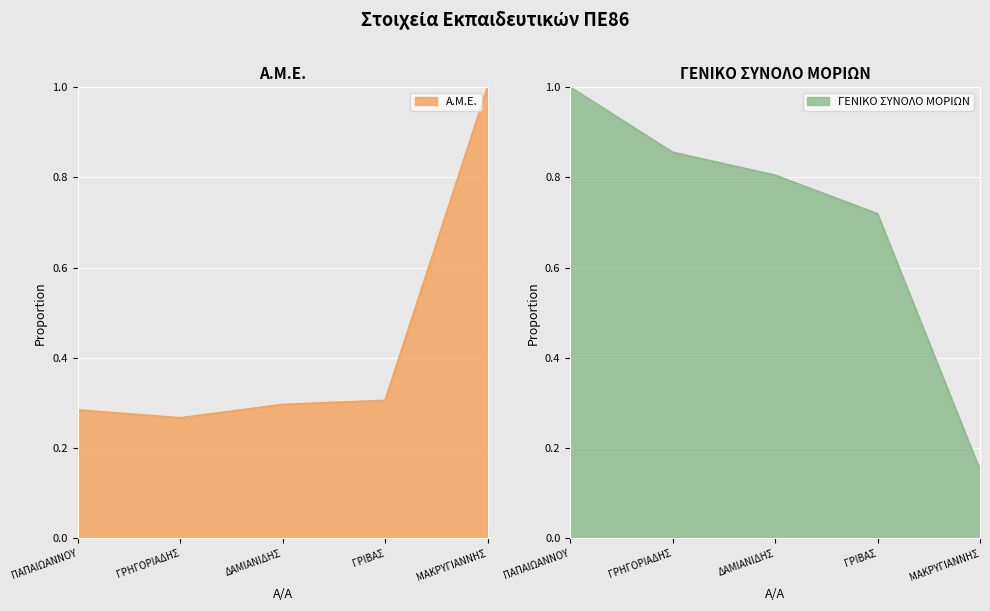

Which category has the highest value in the ΓΕΝΙΚΟ ΣΥΝΟΛΟ ΜΟΡΙΩΝ series?

ΠΑΠΑΙΩΑΝΝΟΥ